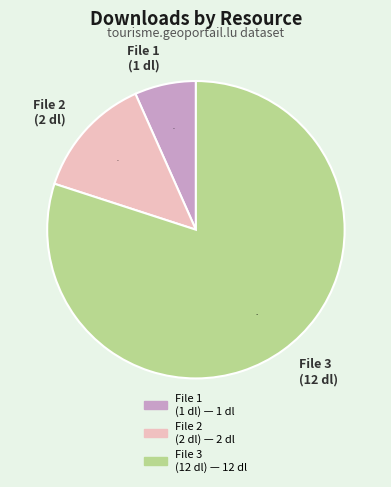

Which category accounts for the majority?

File 3 (12 dl)